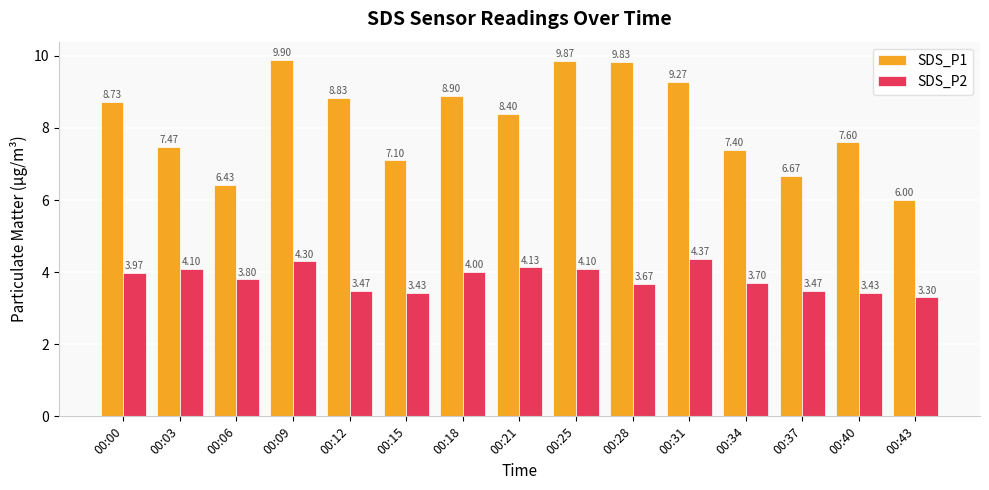

What is the lowest value of the SDS_P1 series?

6.0